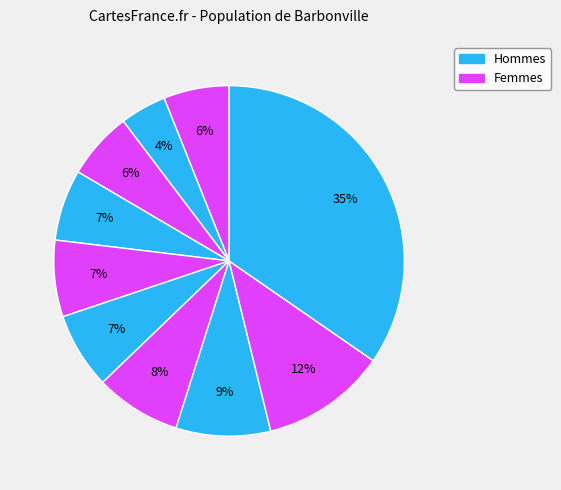

How many slices are in this pie chart?

10